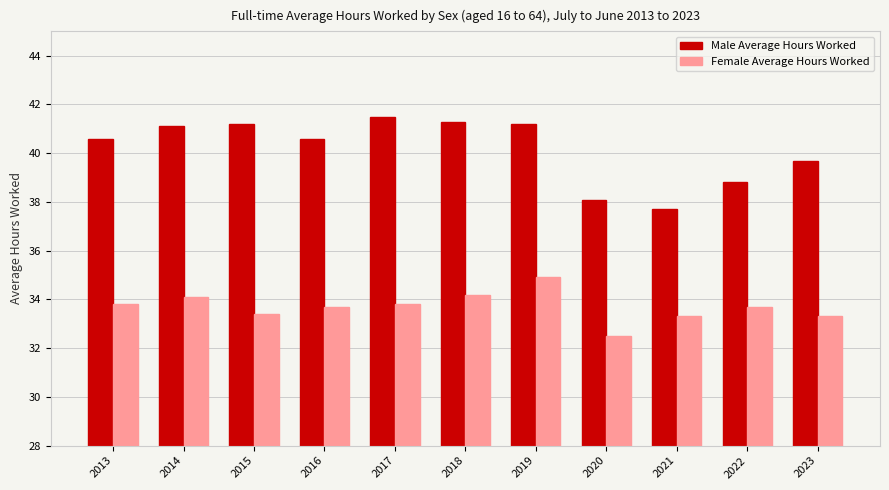

At 2021, list the series in order from largest to smallest.

Male Average Hours Worked, Female Average Hours Worked